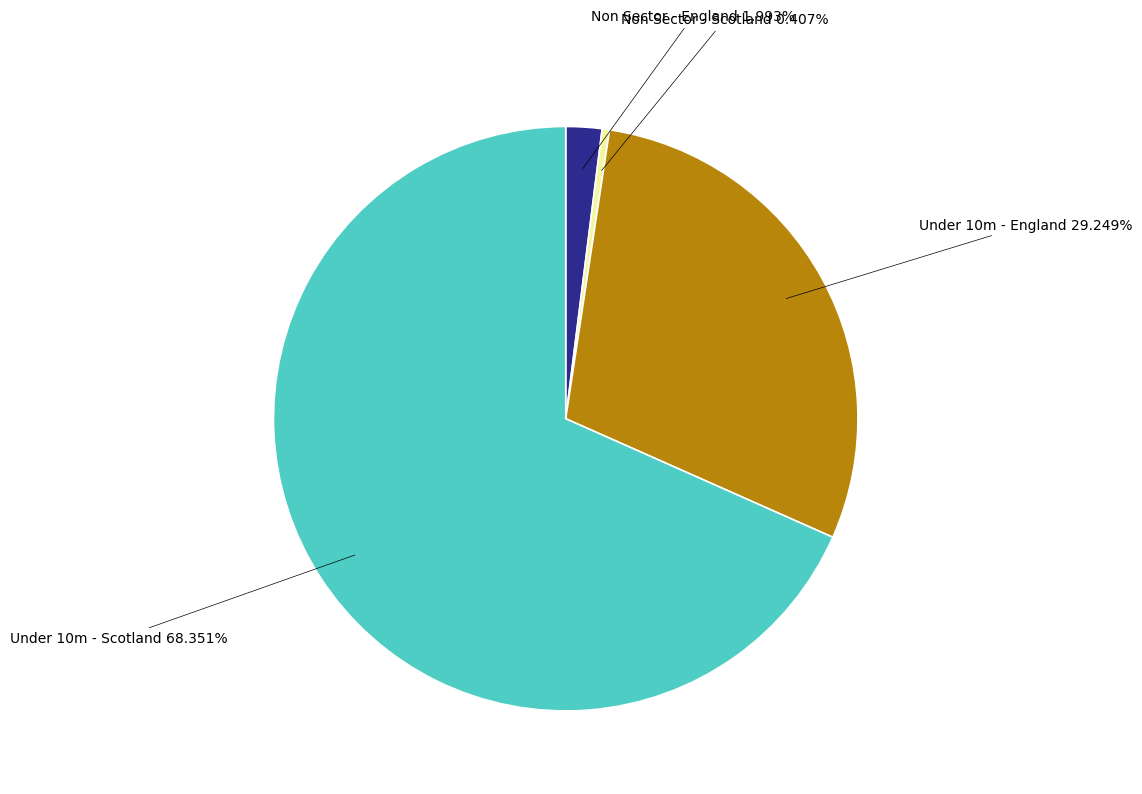

Is there any slice that represents more than half of the pie?

Yes